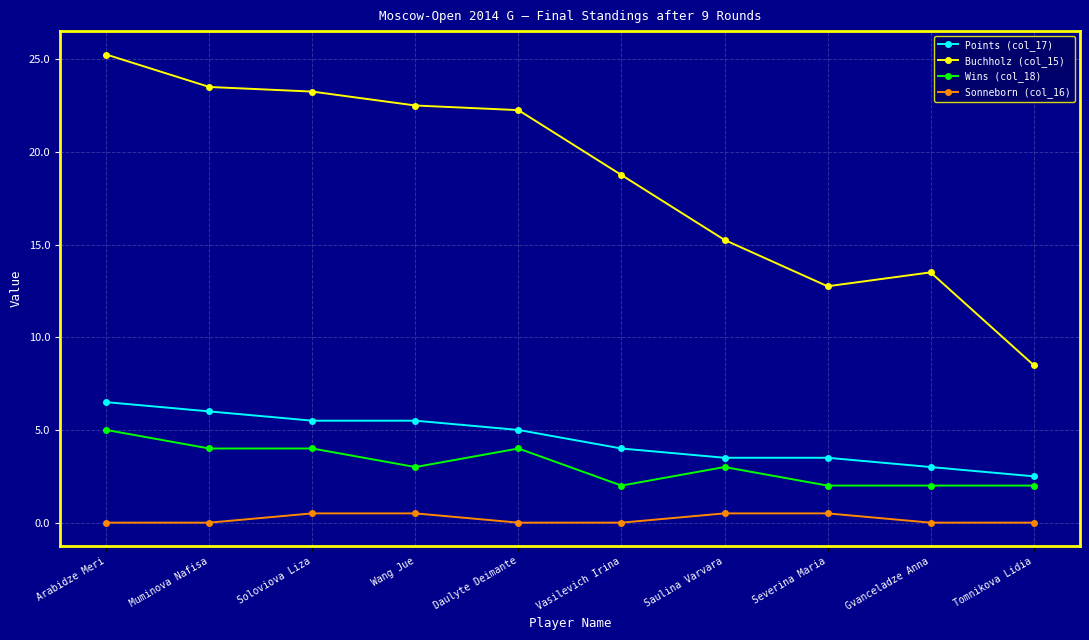

What is the label of the 6th point from the left?

Vasilevich Irina